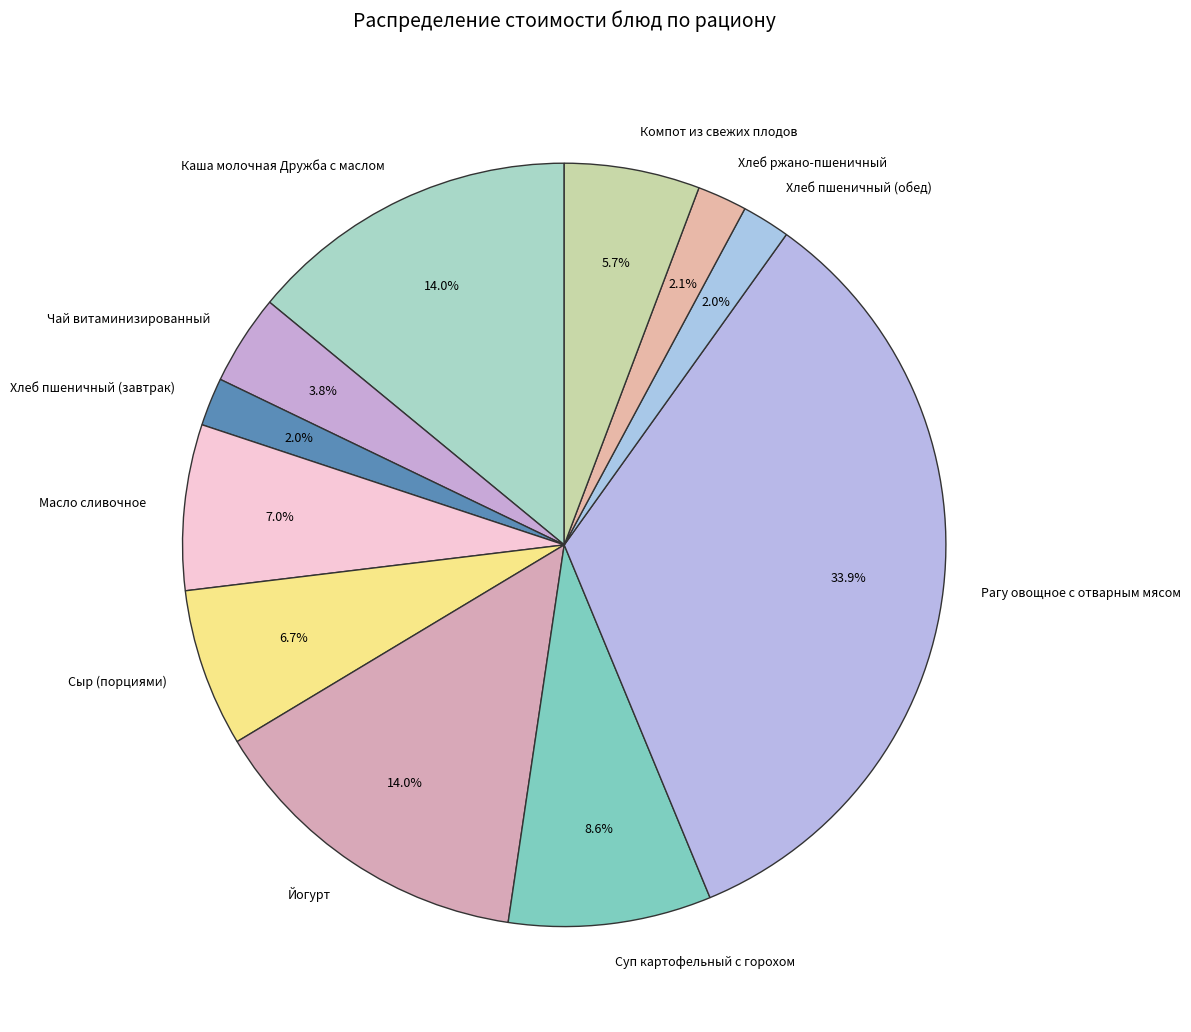

True or false: Рагу овощное с отварным мясом accounts for 40% of the total.

False